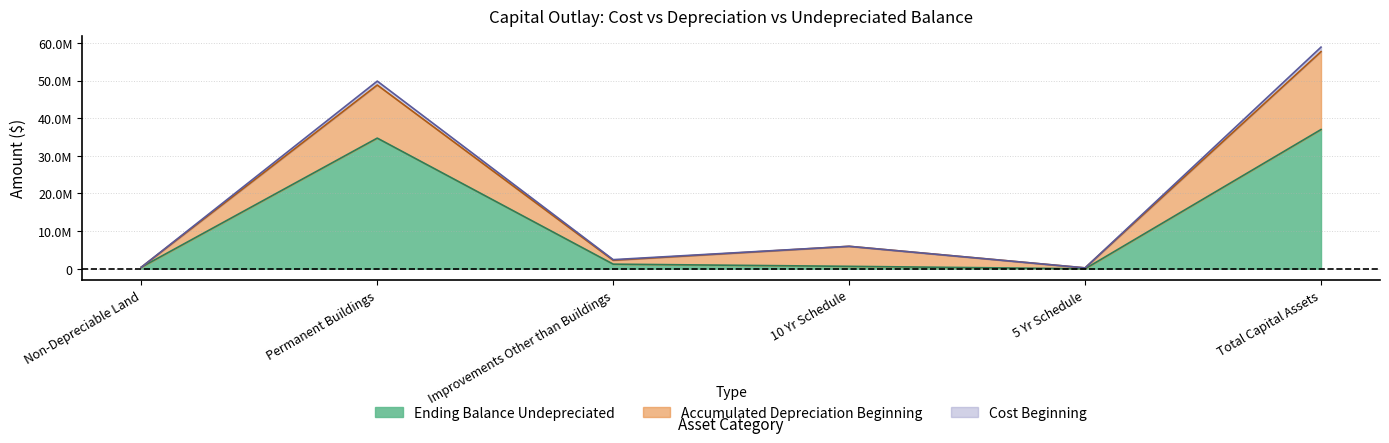

Does the chart have visible grid lines?

Yes